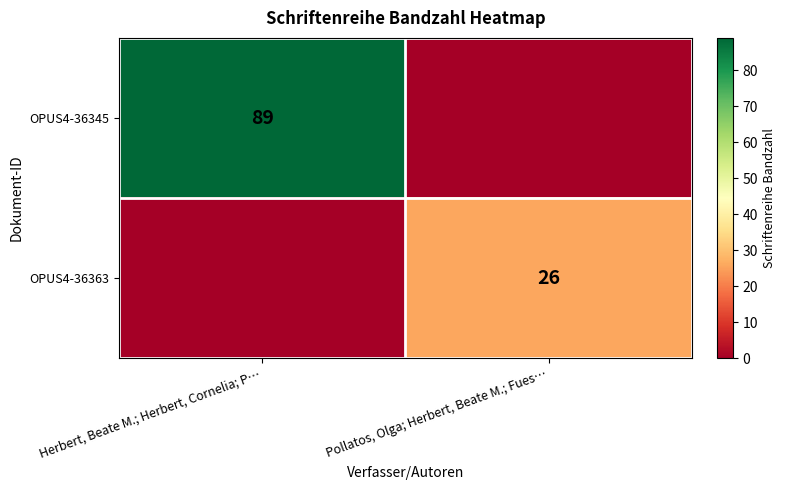

True or false: OPUS4-36363 has a value of 14 at Pollatos, Olga; Herbert, Beate M.; Fues….

False